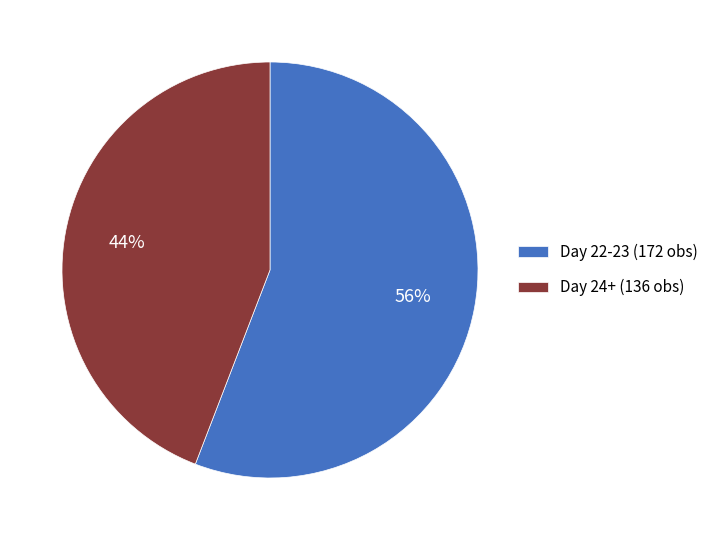

Count the number of slices in the pie.

2